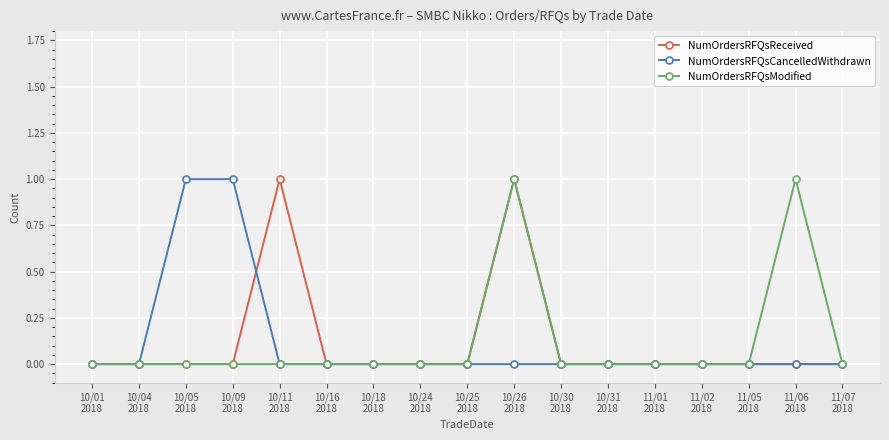

What is the value of the NumOrdersRFQsReceived point at the 10th from the left?

1